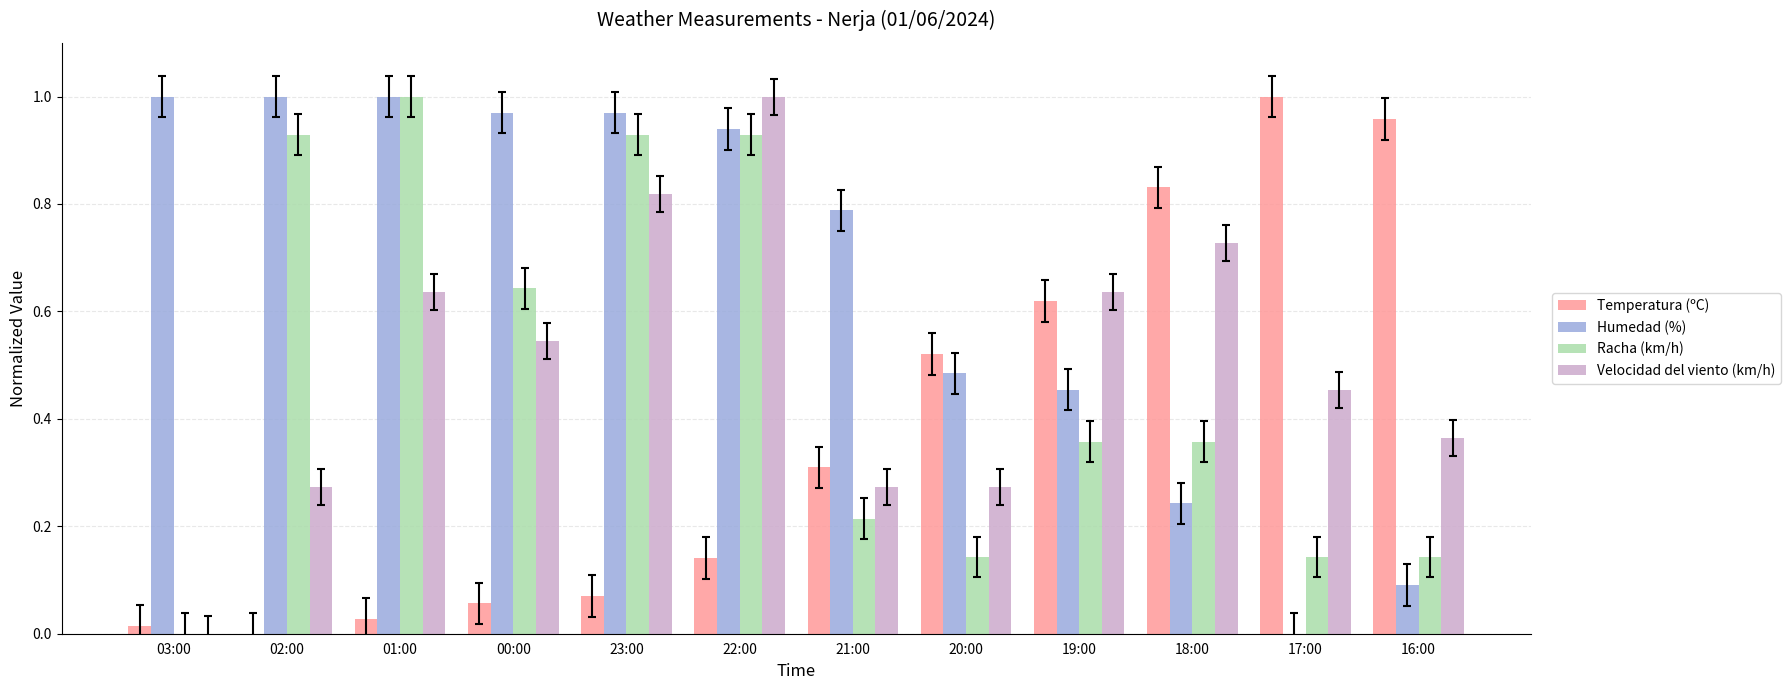

What is the total value across all series at 18:00?

2.2